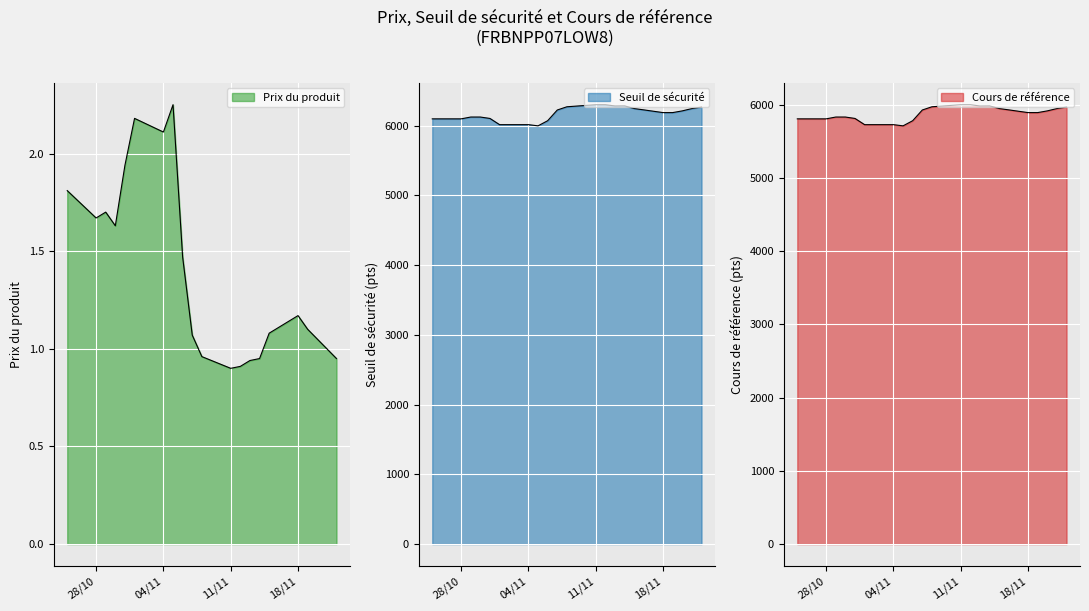

Which series has the largest total across all categories?

Seuil de sécurité